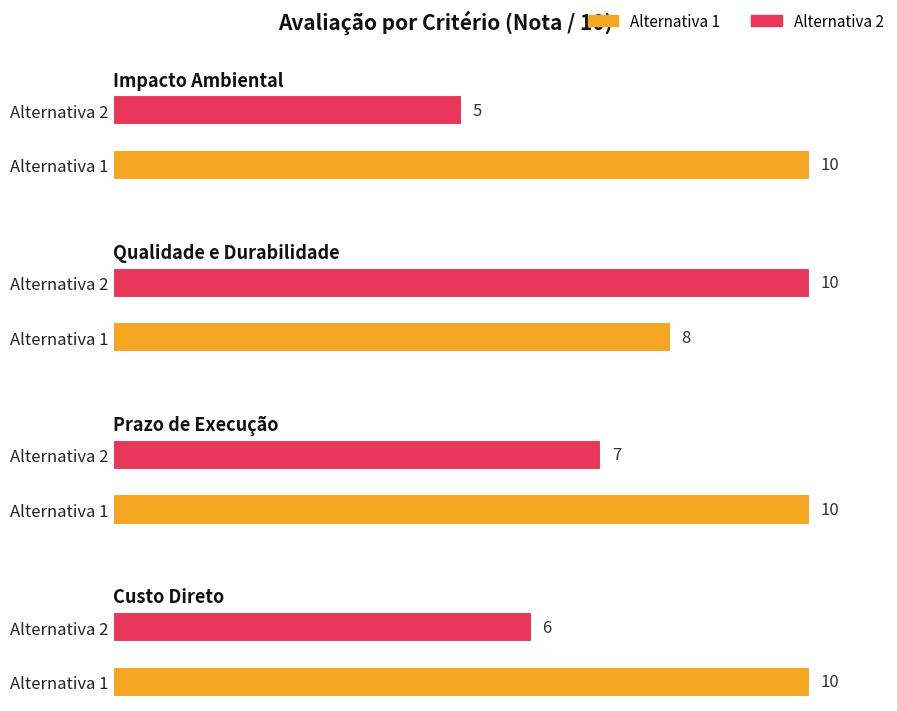

How many Alternativa 2 values are between 6 and 10?

3